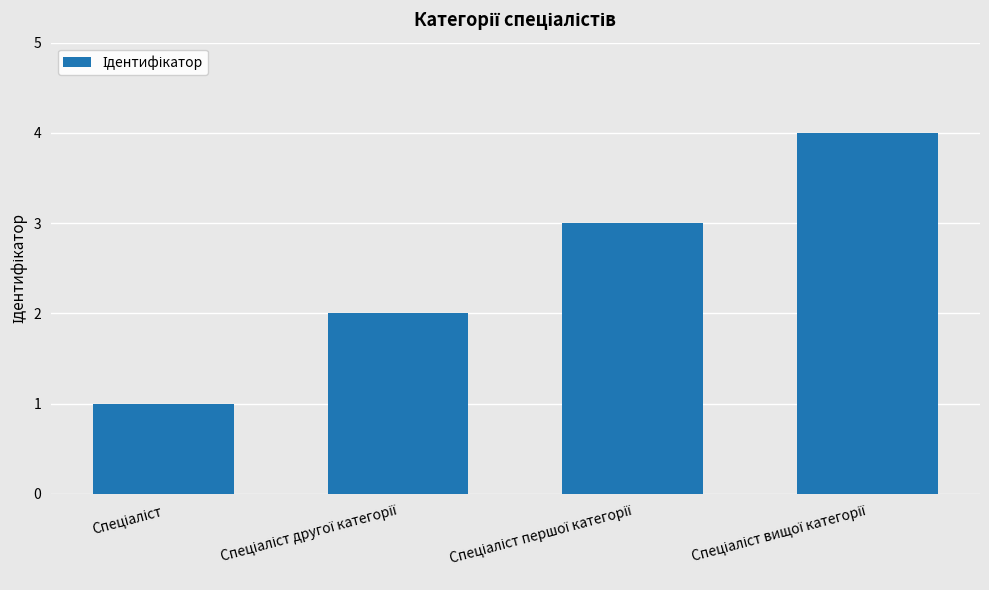

Does the chart contain stacked bars?

No